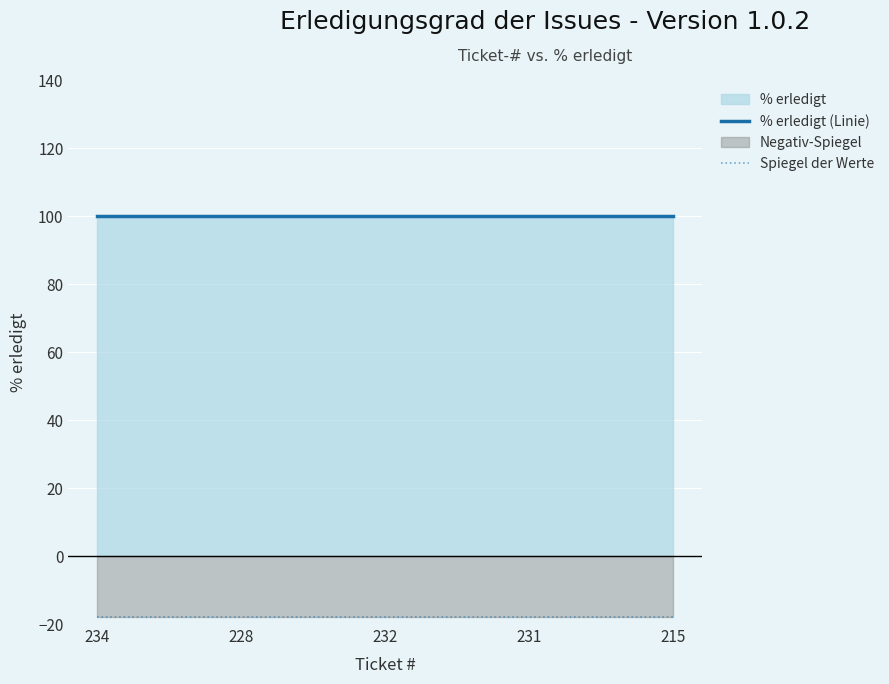

Reading left to right, what are all the values shown in this chart?

% erledigt (Linie): 234=100	228=100	232=100	231=100	215=100
Spiegel der Werte: 234=-18	228=-18	232=-18	231=-18	215=-18